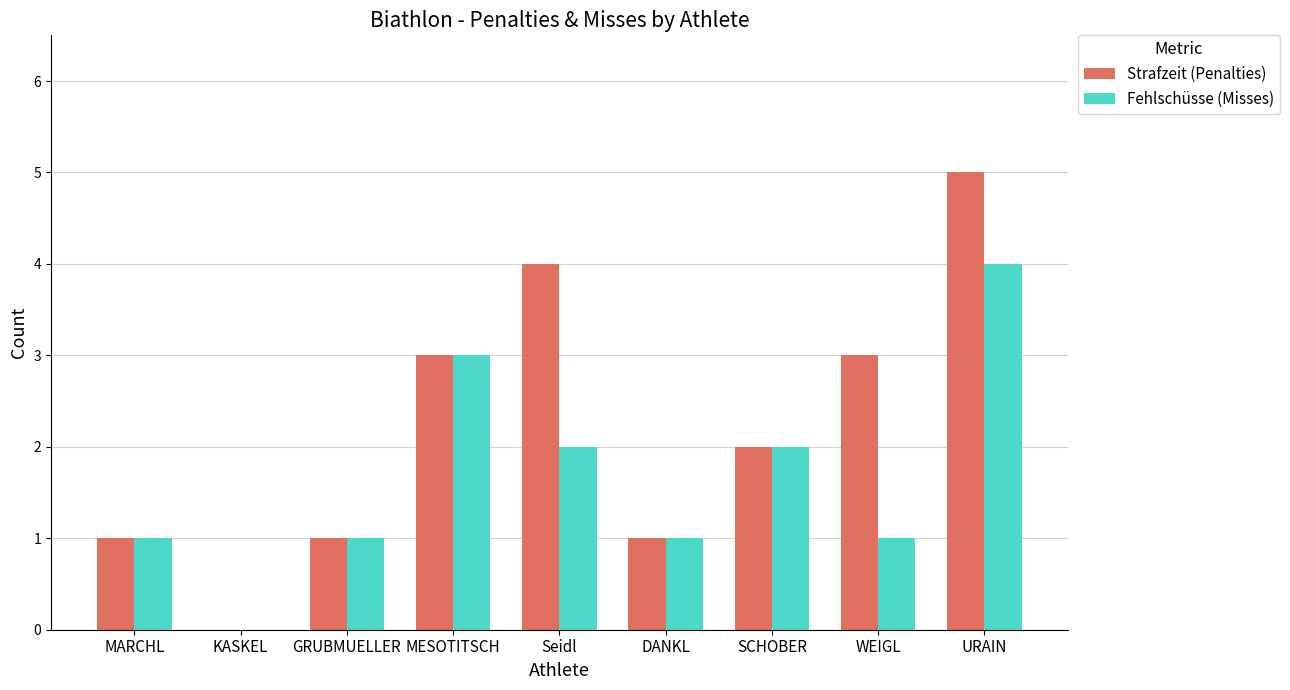

How many groups of bars are there?

9